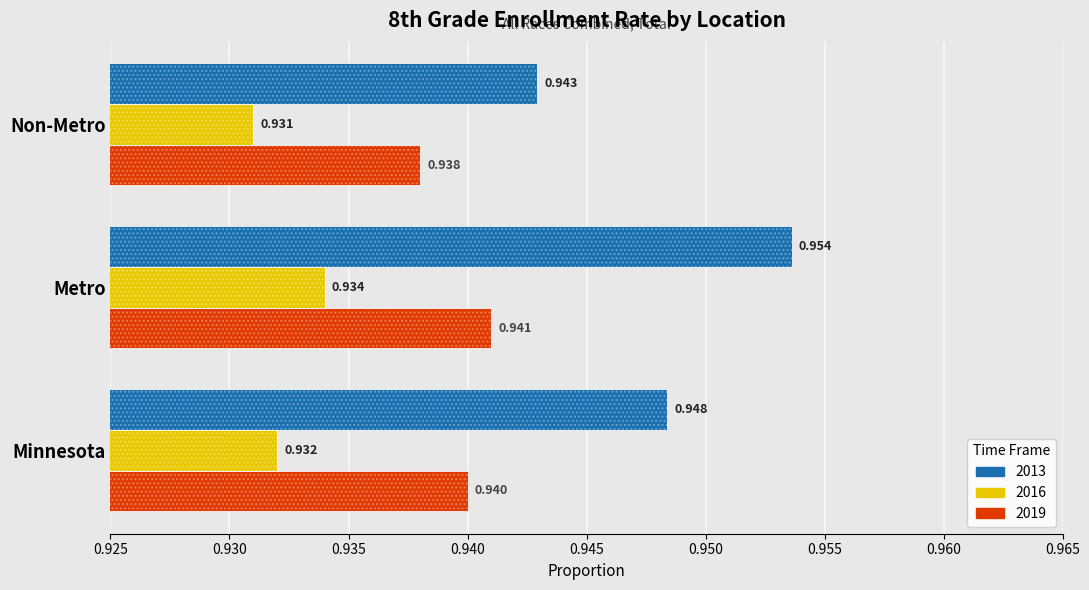

At which category is the sum across all series the highest?

Metro